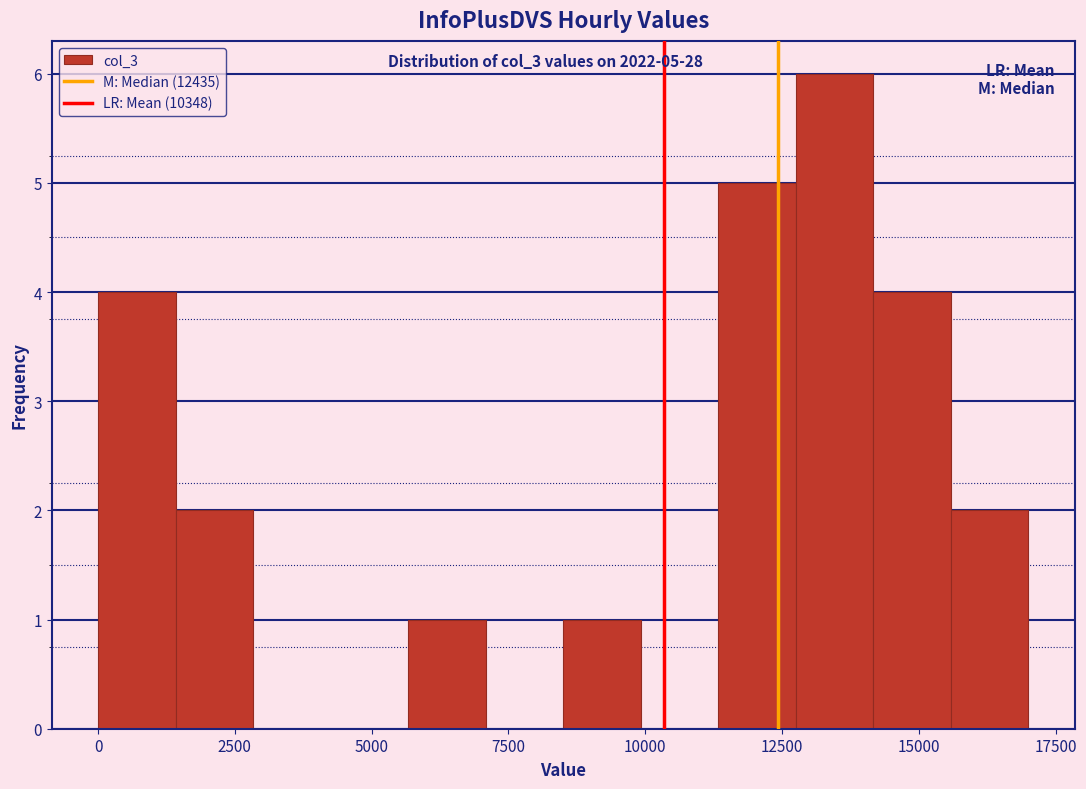

Around what value on the x-axis is the tallest bar? Give the approximate position of its centre, as read against the axis.

13500